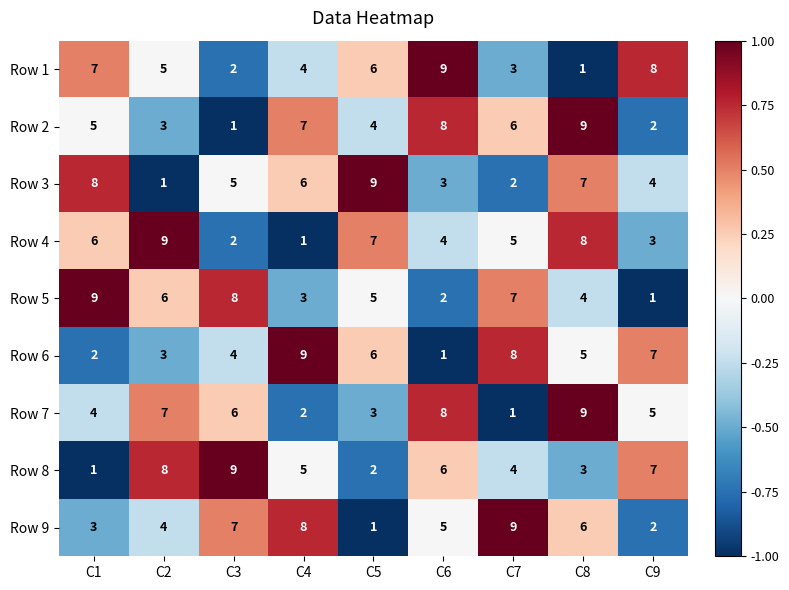

At which category is the sum across all series the highest?

C8